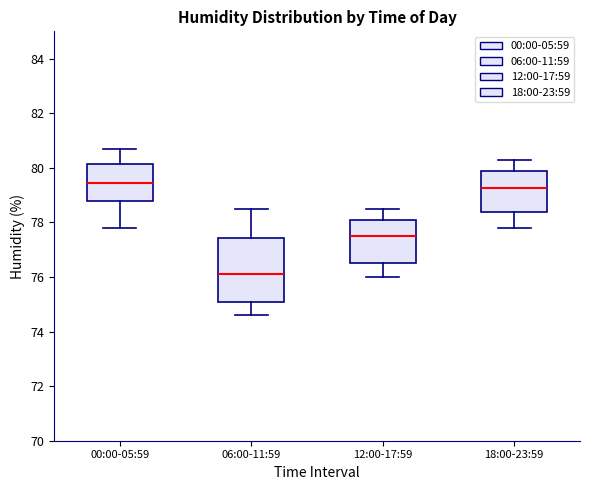

Which box is the tallest, from its lower edge to its upper edge?

06:00-11:59